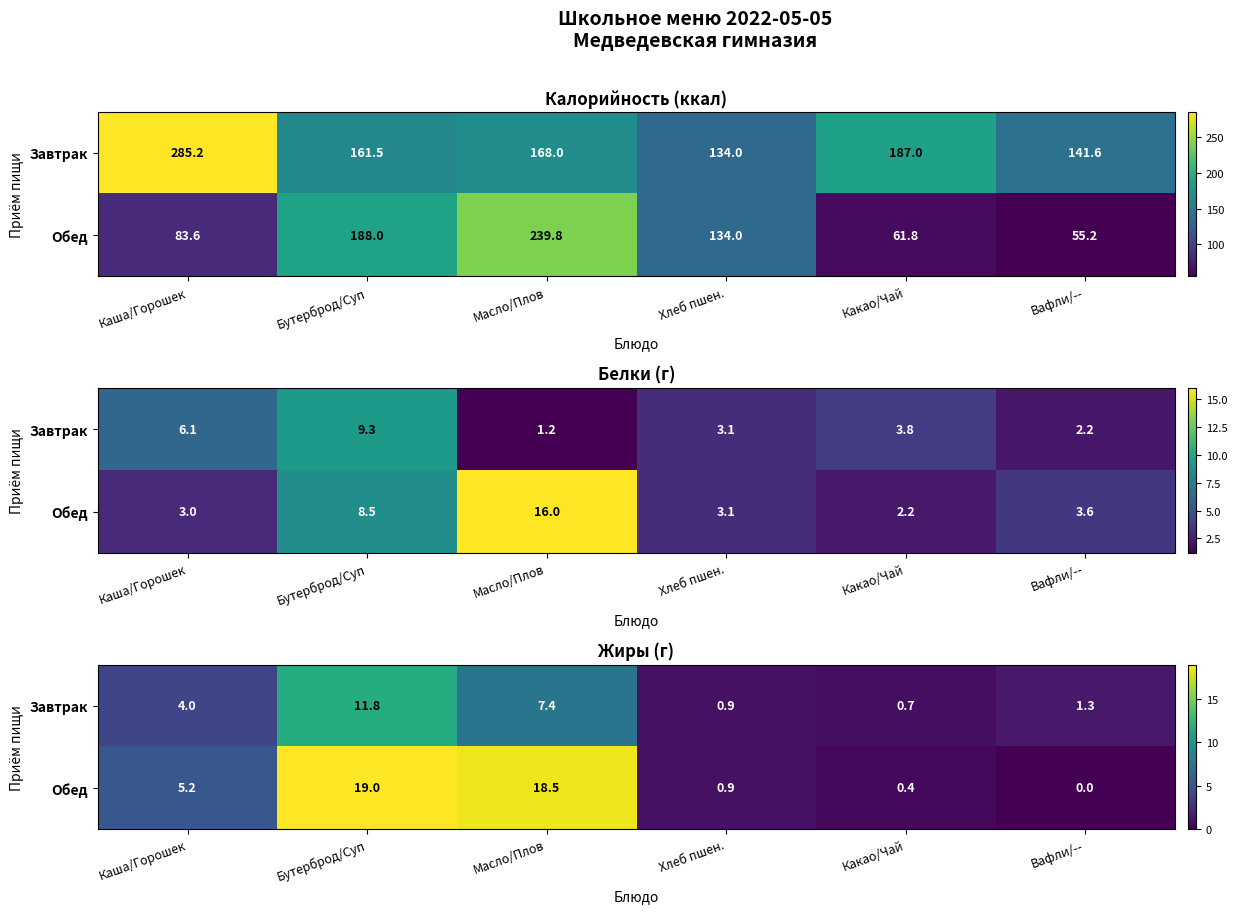

Is the value of Завтрак at Масло/Плов greater than the value of Обед at Масло/Плов?

No